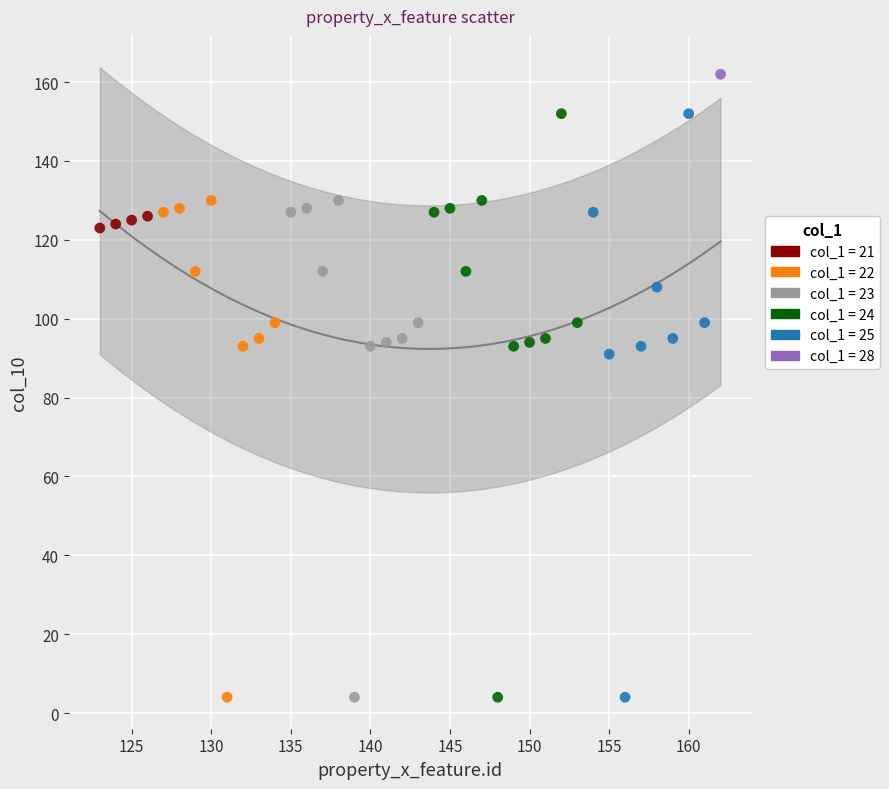

What are all the series names shown in the legend?

col_1 = 21, col_1 = 22, col_1 = 23, col_1 = 24, col_1 = 25, col_1 = 28